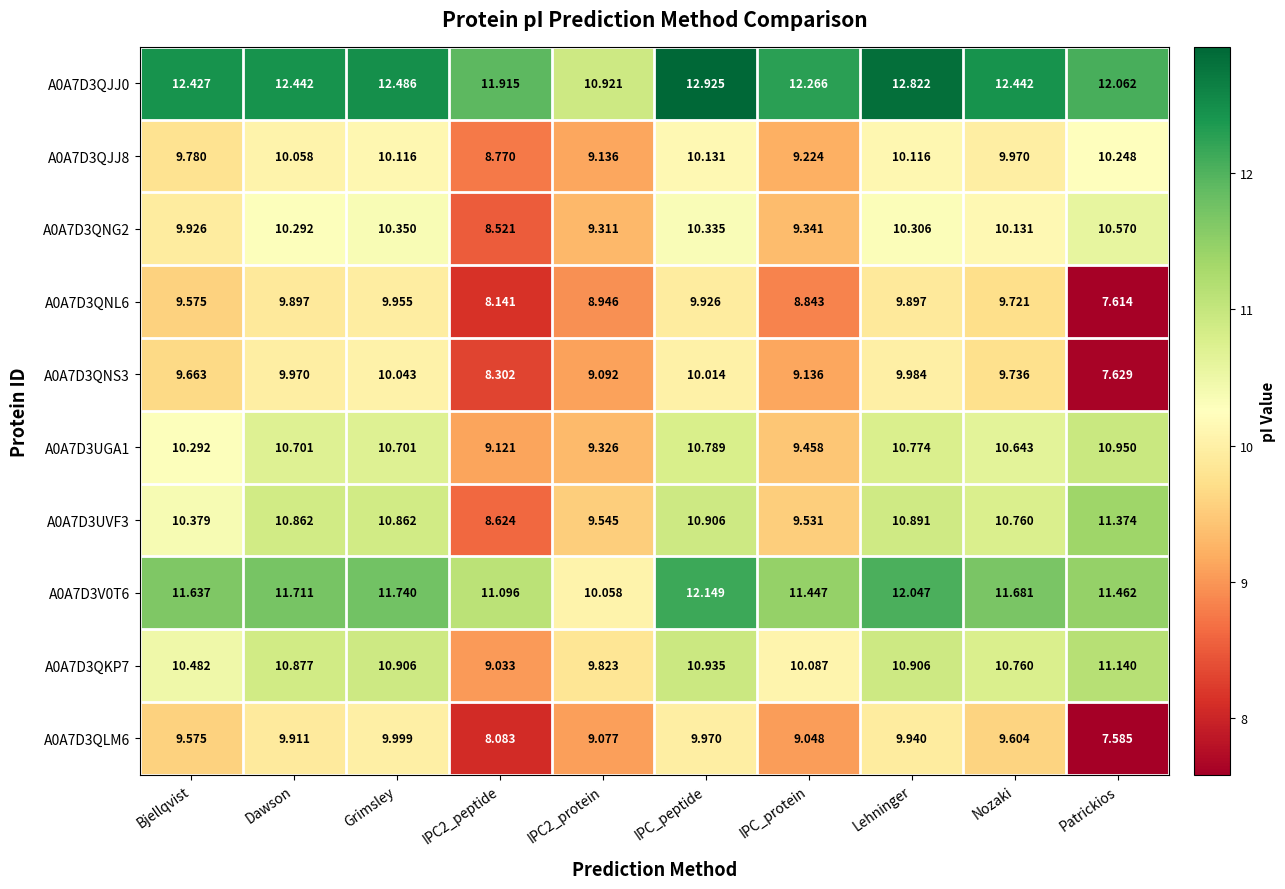

Which series changed the most between Bjellqvist and Nozaki?

A0A7D3UVF3